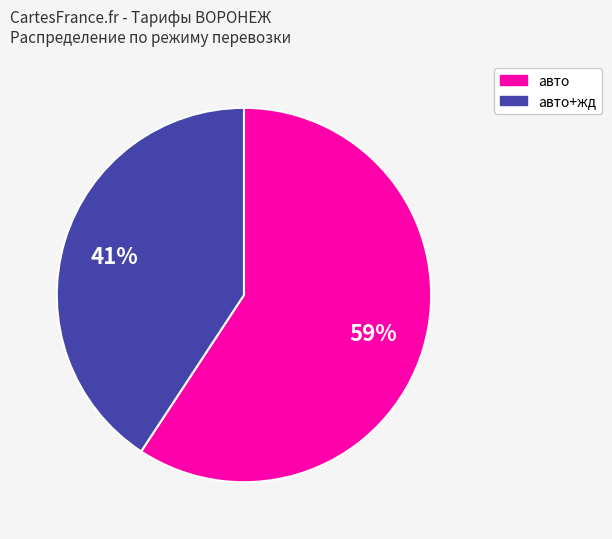

To the nearest percent, what is the average slice percentage?

50%